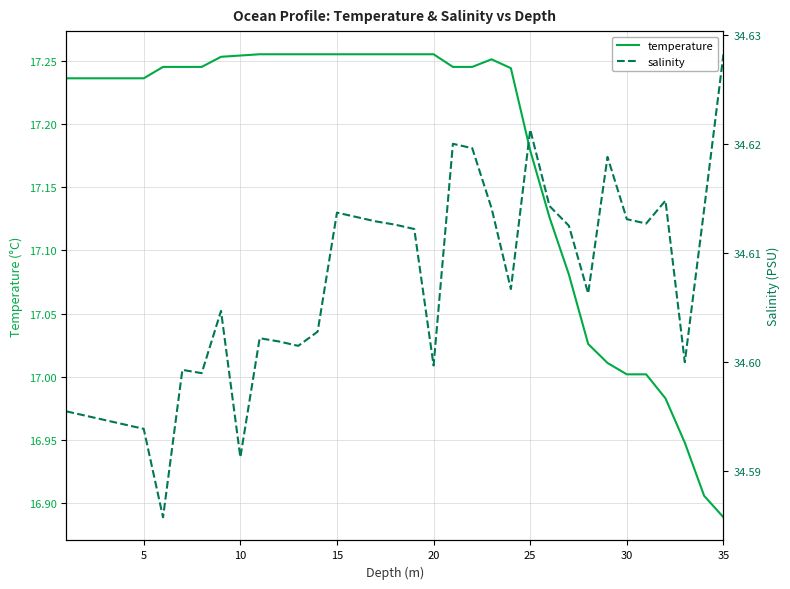

Rank the series by their average value, from lowest to highest.

temperature, salinity